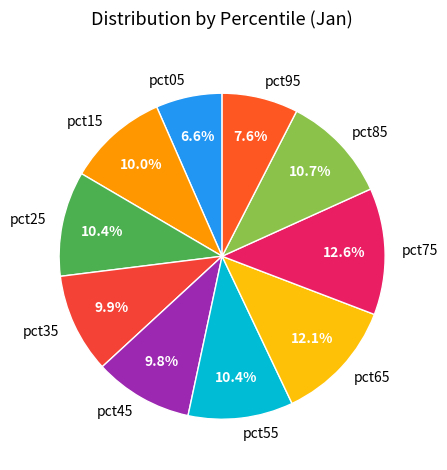

What is the total percentage of pct15 and pct35?

19.9%